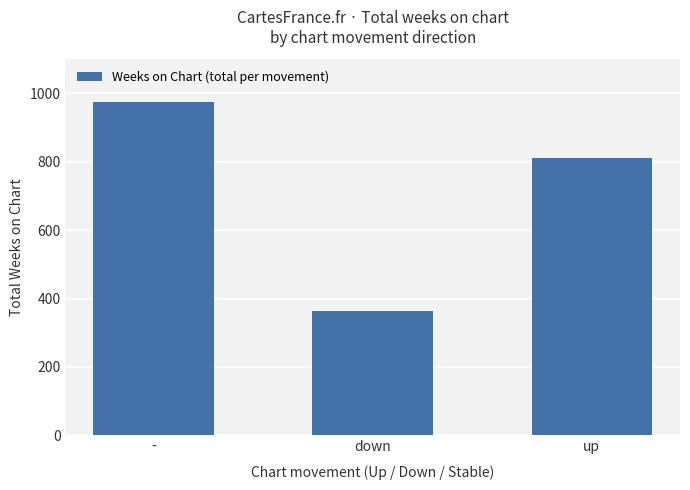

What is the value of the 1st bar from the left?

974